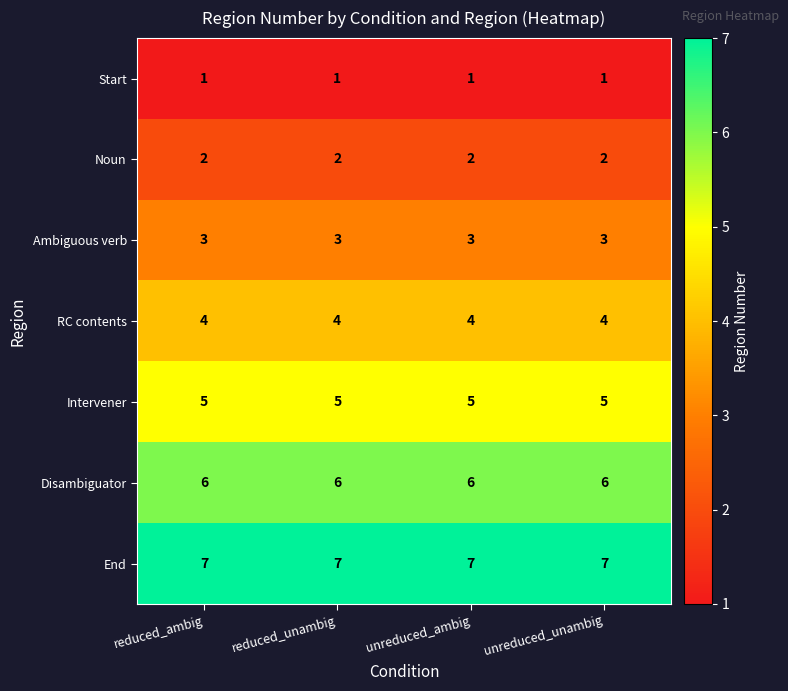

What is the minimum value for RC contents?

4